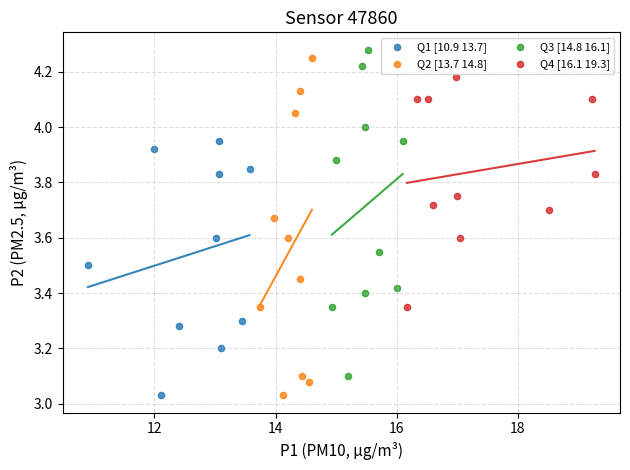

What are all the series names shown in the legend?

Q1 [10.9 13.7], Q2 [13.7 14.8], Q3 [14.8 16.1], Q4 [16.1 19.3]